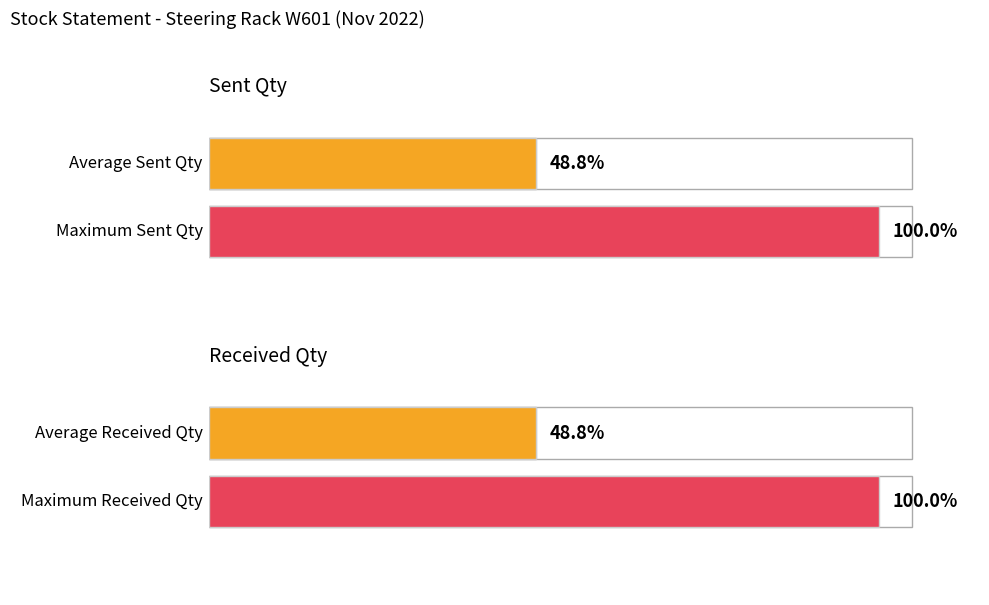

How many distinct data groups are displayed?

4